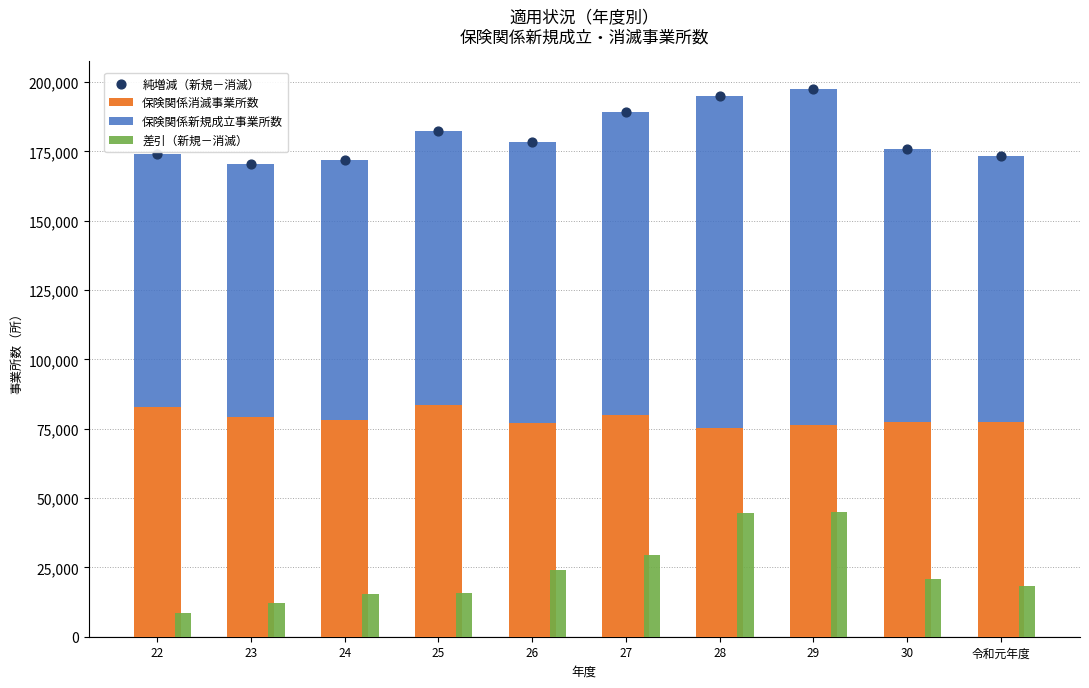

Is the value of 保険関係消滅事業所数 at 30 greater than the value of 差引（新規－消滅） at 22?

Yes